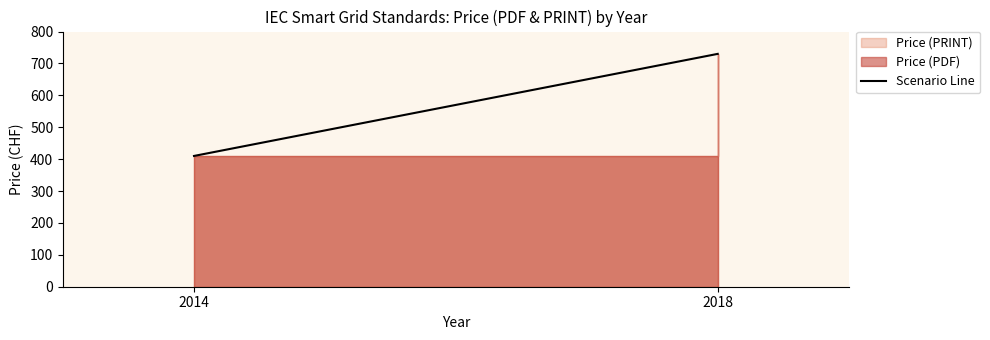

Between 2018 and 2014, which is larger?

2018